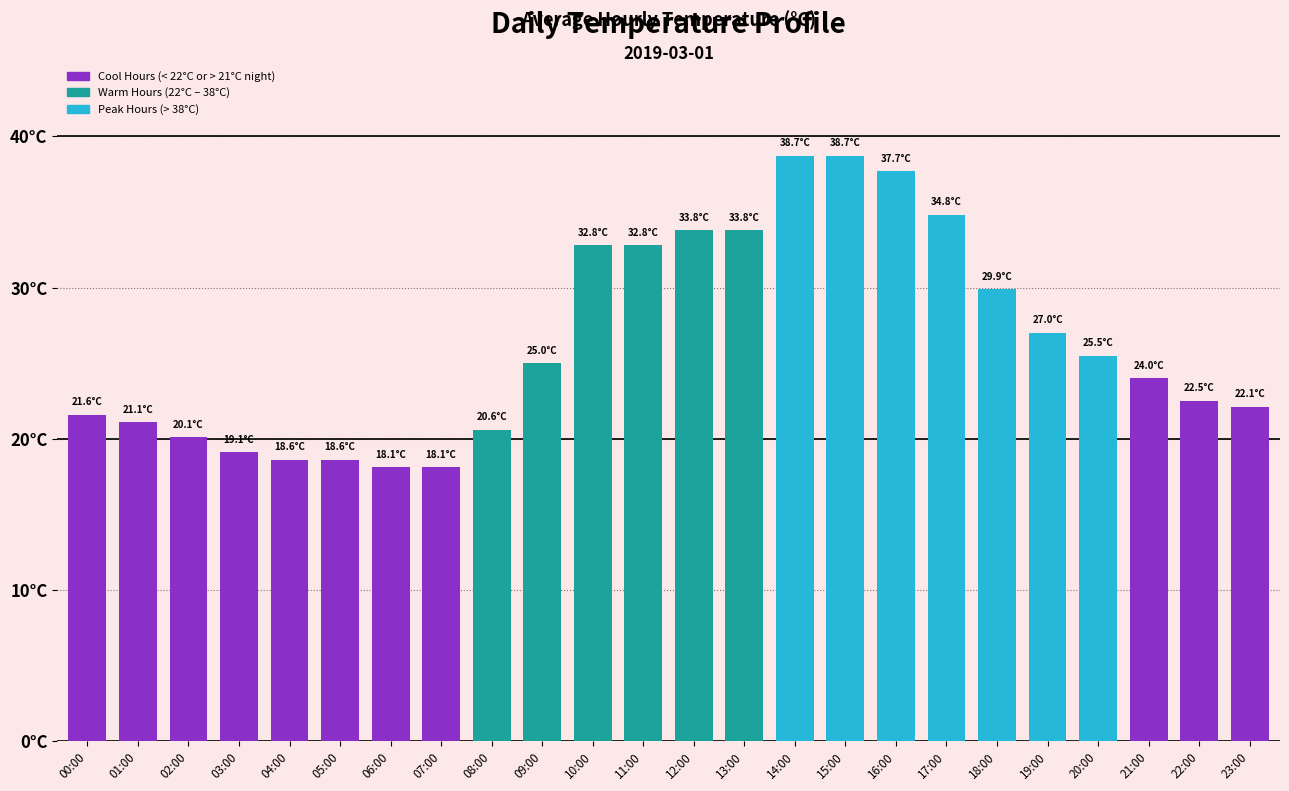

Which has a higher value, 05:00 or 02:00?

02:00